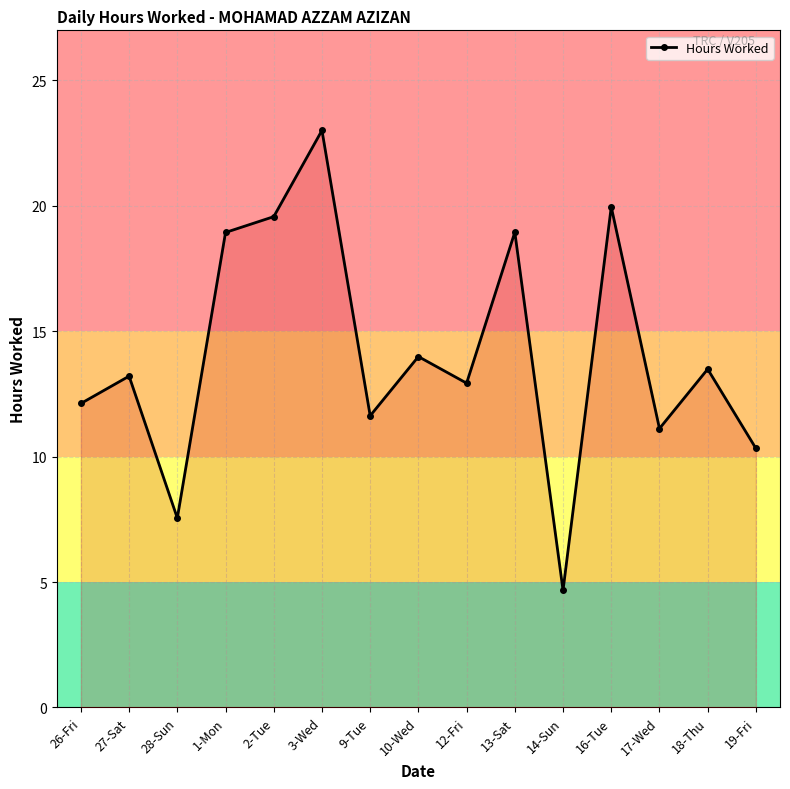

What value does the data have at 10-Wed?

14.0